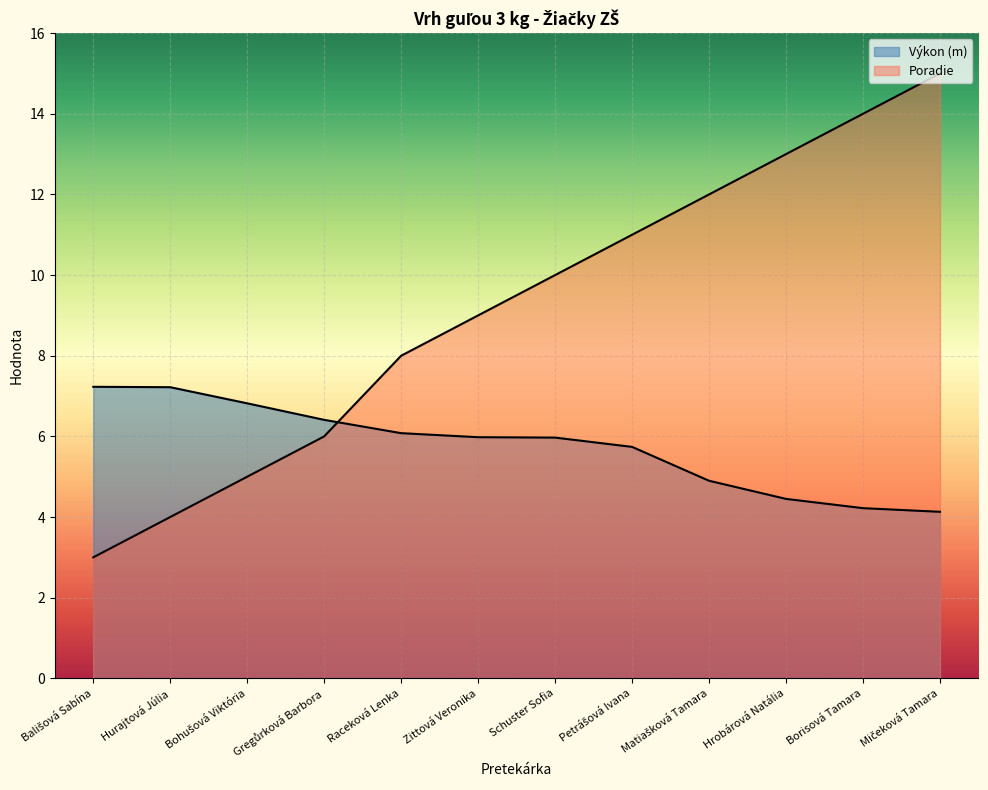

Reading left to right, what are all the values shown in this chart?

Výkon (m): 7.2	7.2	6.8	6.4	6.1	6.0	6.0	5.7	4.9	4.5	4.2	4.1
Poradie: 3.0	4.0	5.0	6.0	8.0	9.0	10.0	11.0	12.0	13.0	14.0	15.0